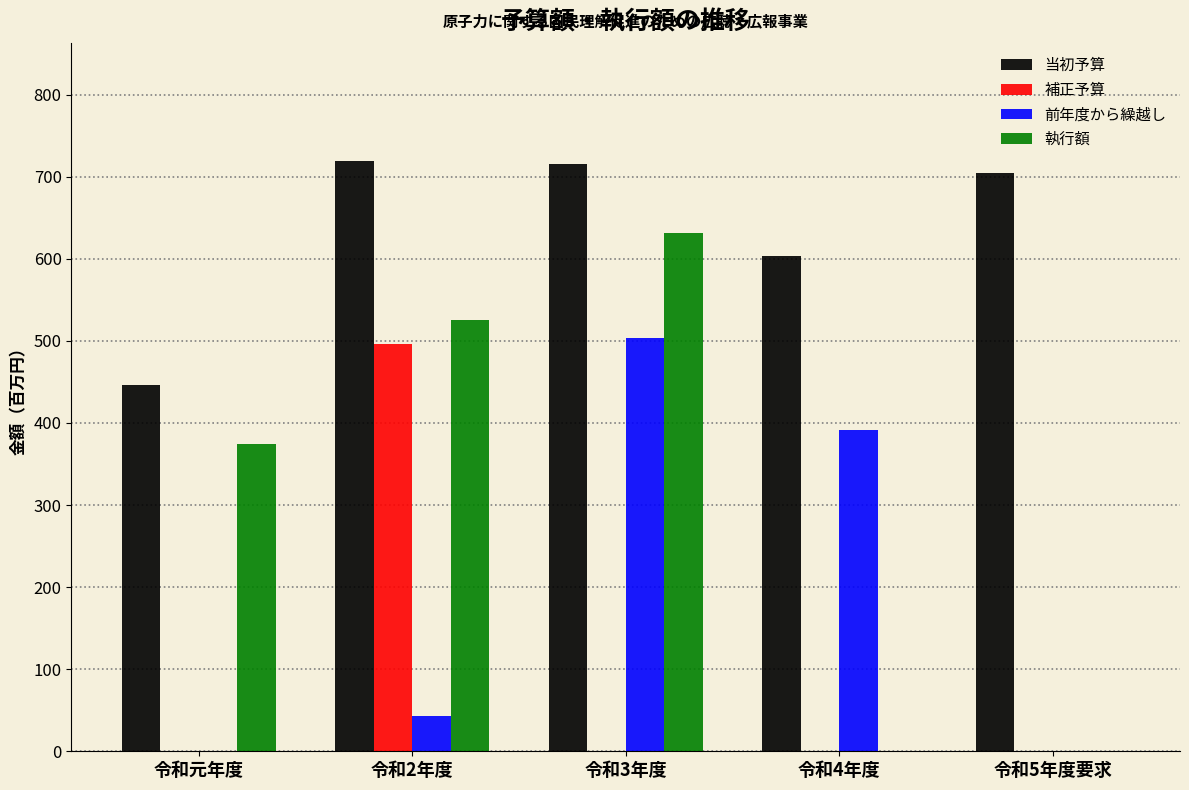

Reading left to right, what are all the values shown in this chart?

当初予算: 令和元年度=446	令和2年度=719	令和3年度=715	令和4年度=604	令和5年度要求=704
補正予算: 令和元年度=0	令和2年度=496	令和3年度=0	令和4年度=0	令和5年度要求=0
前年度から繰越し: 令和元年度=0	令和2年度=43	令和3年度=503	令和4年度=391	令和5年度要求=0
執行額: 令和元年度=375	令和2年度=526	令和3年度=632	令和4年度=0	令和5年度要求=0